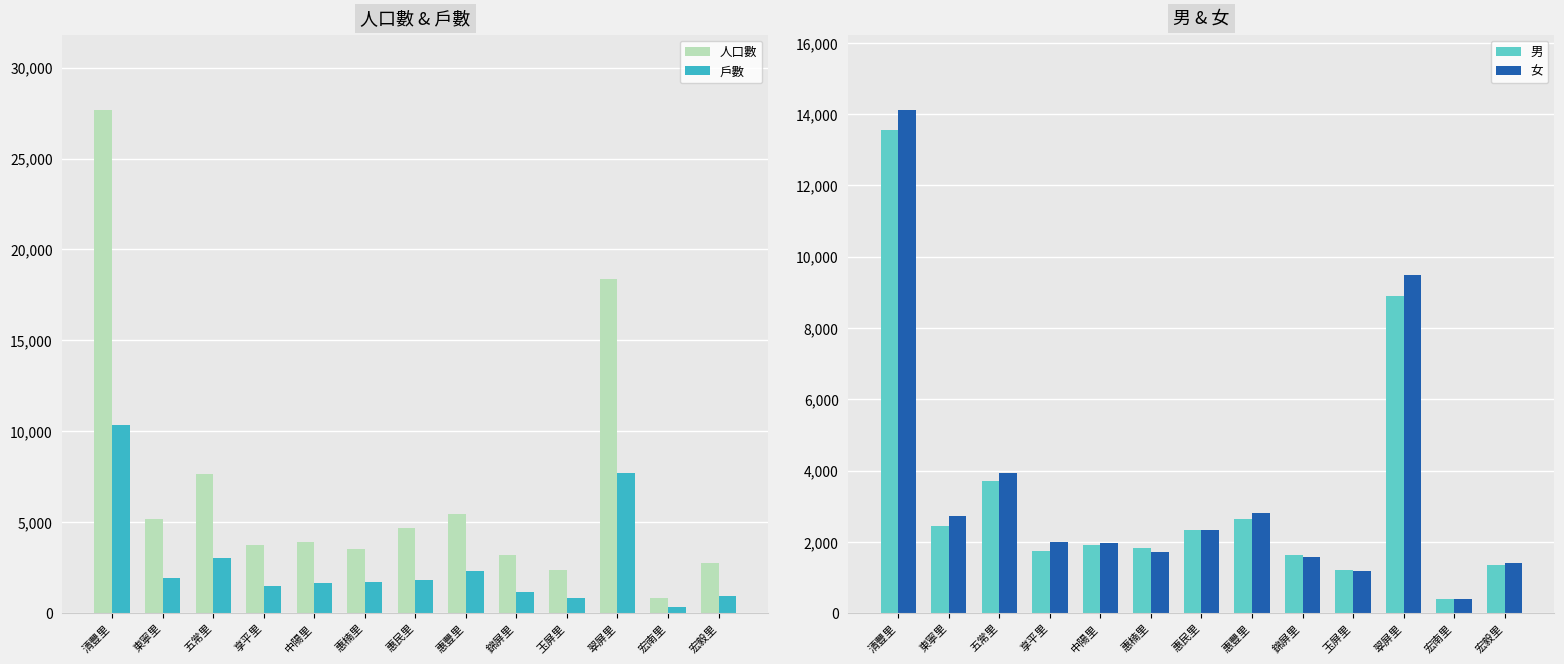

Reading left to right, list all the values displayed in this chart.

人口數: 清豐里=27659	東寧里=5165	五常里=7648	享平里=3769	中陽里=3916	惠楠里=3547	惠民里=4676	惠豐里=5473	錦屏里=3211	玉屏里=2402	翠屏里=18384	宏南里=822	宏毅里=2755
戶數: 清豐里=10345	東寧里=1940	五常里=3019	享平里=1524	中陽里=1643	惠楠里=1746	惠民里=1828	惠豐里=2352	錦屏里=1168	玉屏里=828	翠屏里=7700	宏南里=363	宏毅里=932
男: 清豐里=13546	東寧里=2439	五常里=3718	享平里=1762	中陽里=1931	惠楠里=1839	惠民里=2338	惠豐里=2649	錦屏里=1629	玉屏里=1223	翠屏里=8891	宏南里=412	宏毅里=1347
女: 清豐里=14113	東寧里=2726	五常里=3930	享平里=2007	中陽里=1985	惠楠里=1708	惠民里=2338	惠豐里=2824	錦屏里=1582	玉屏里=1179	翠屏里=9493	宏南里=410	宏毅里=1408